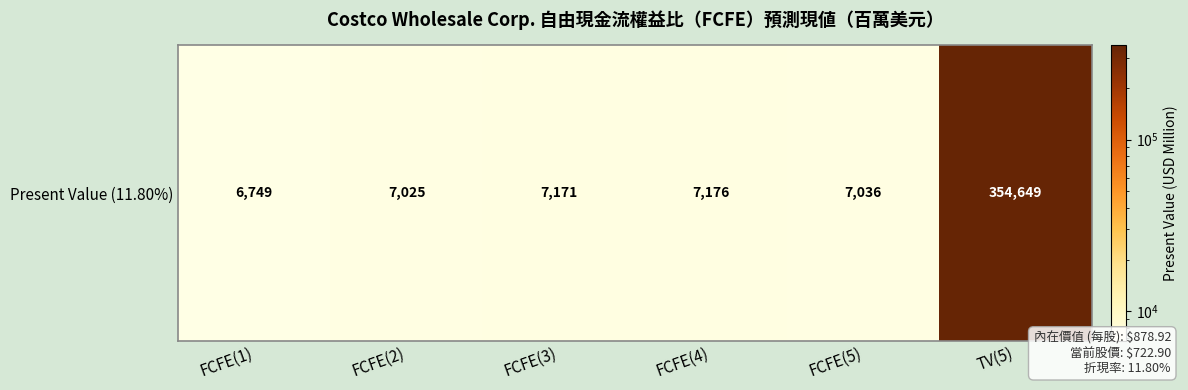

Rank the categories by value from lowest to highest.

FCFE(1), FCFE(2), FCFE(5), FCFE(3), FCFE(4), TV(5)